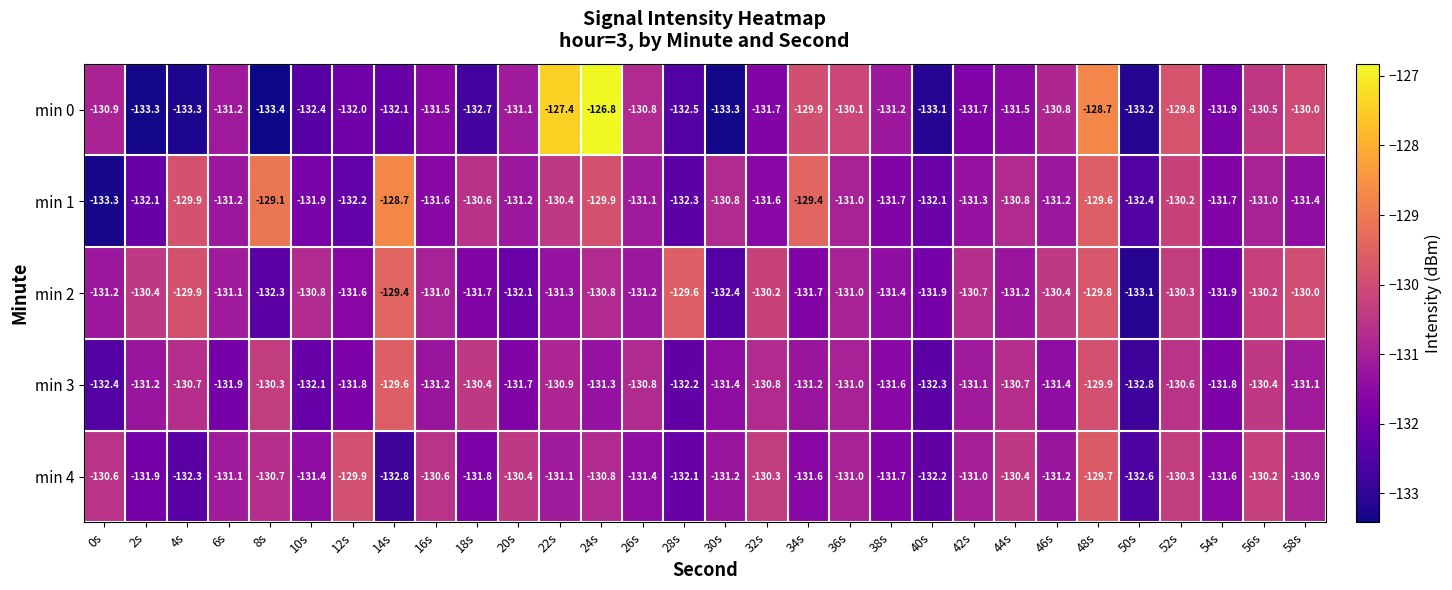

Between 6s and 40s, which series saw the biggest shift?

min 0